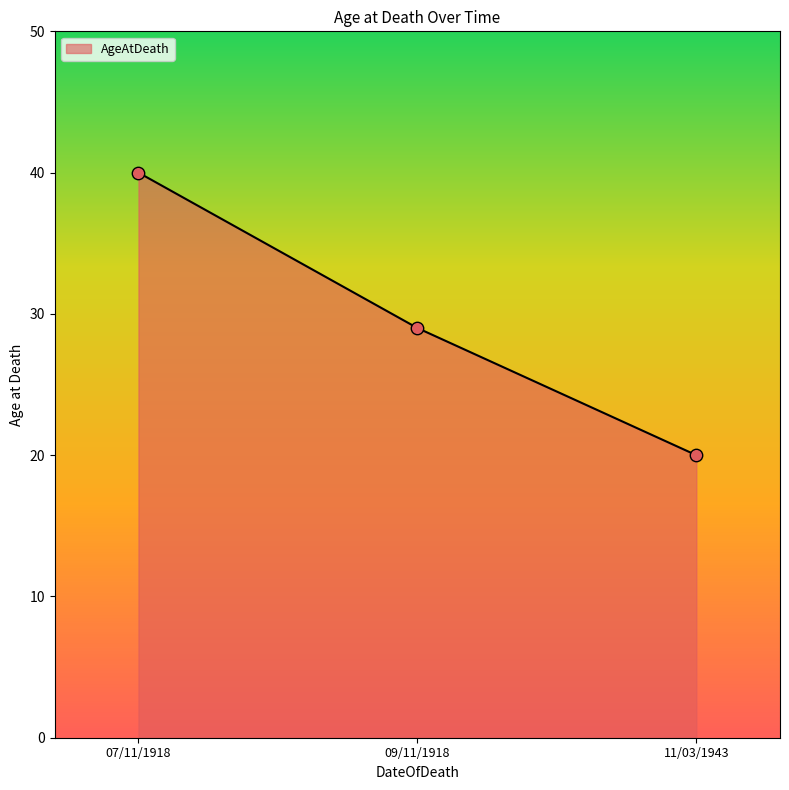

Approximately how many times larger is the value at 11/03/1943 compared to 09/11/1918?

0.7